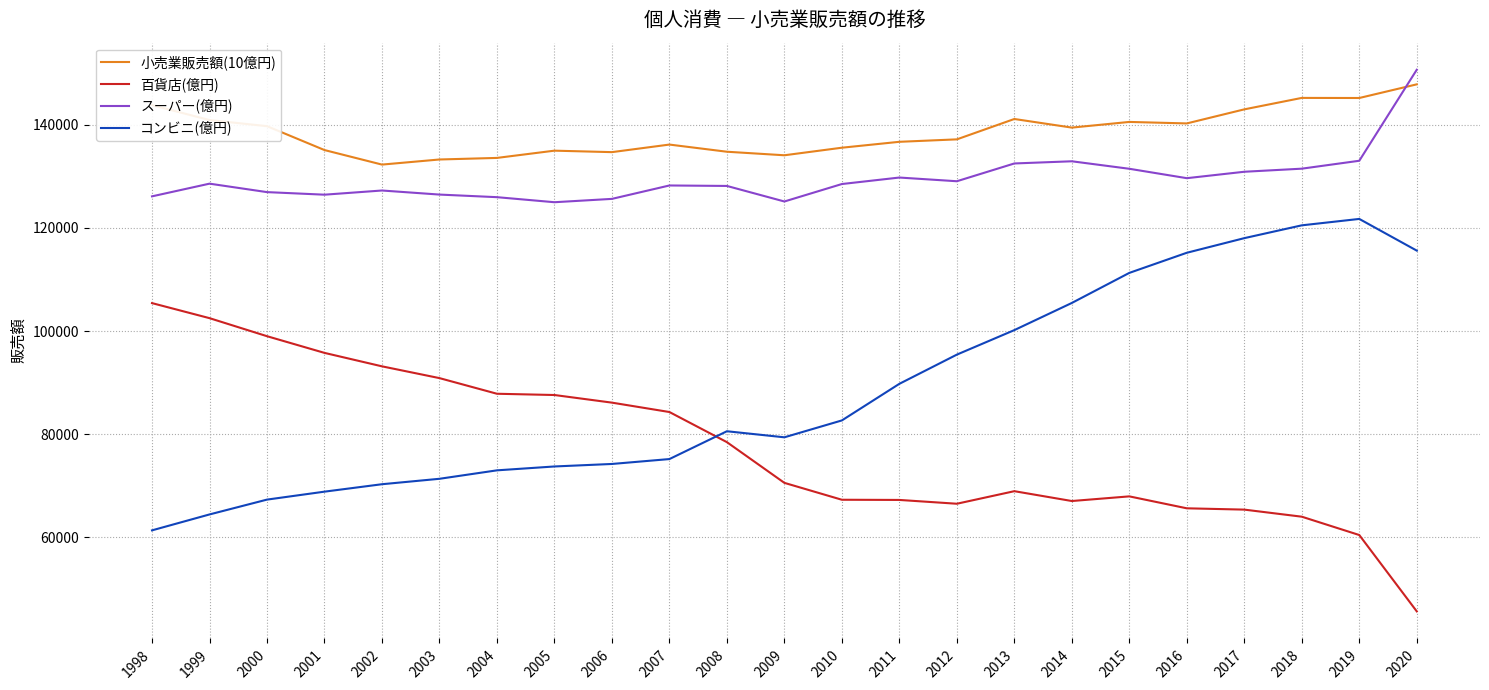

True or false: スーパー(億円) and コンビニ(億円) intersect in this chart.

False